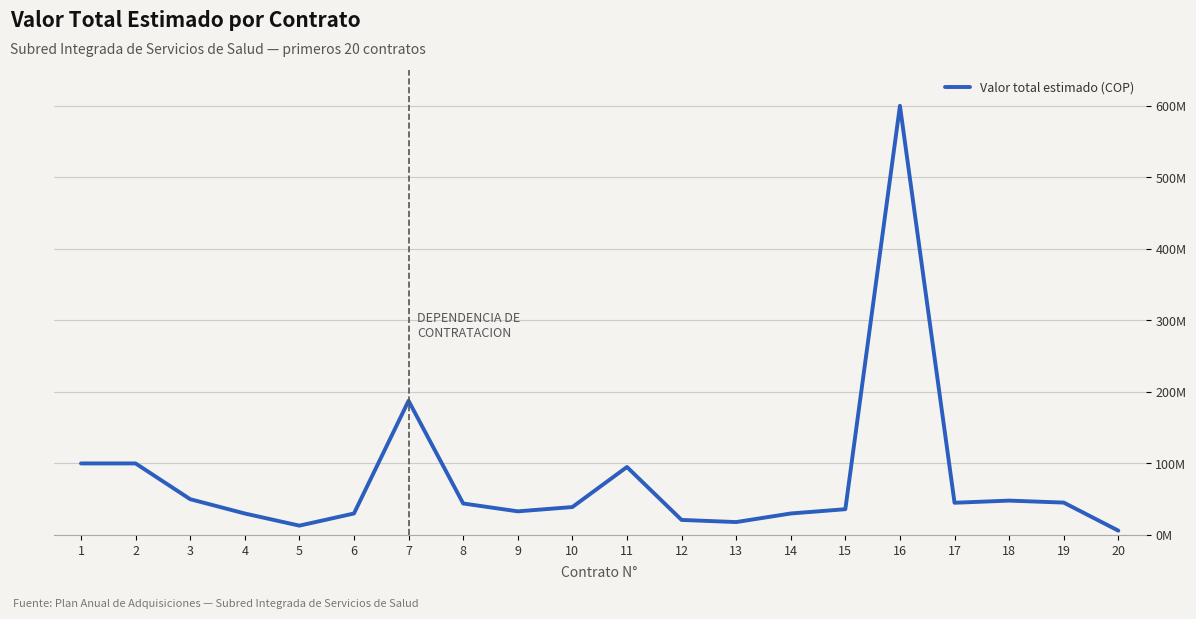

Reading left to right, what are all the values shown in this chart?

100000000	100000000	50000000	30000000	13000000	30000000	187573280	44000000	33000000	39000000	95000000	21000000	18000000	30000000	36000000	600000000	45000000	48000000	45247608	6000000